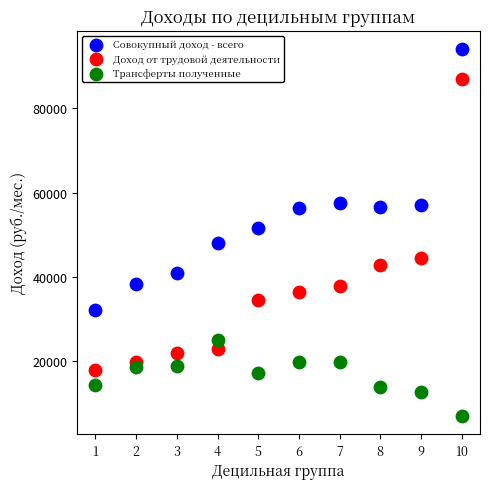

Which series reaches the maximum Y coordinate?

Совокупный доход - всего